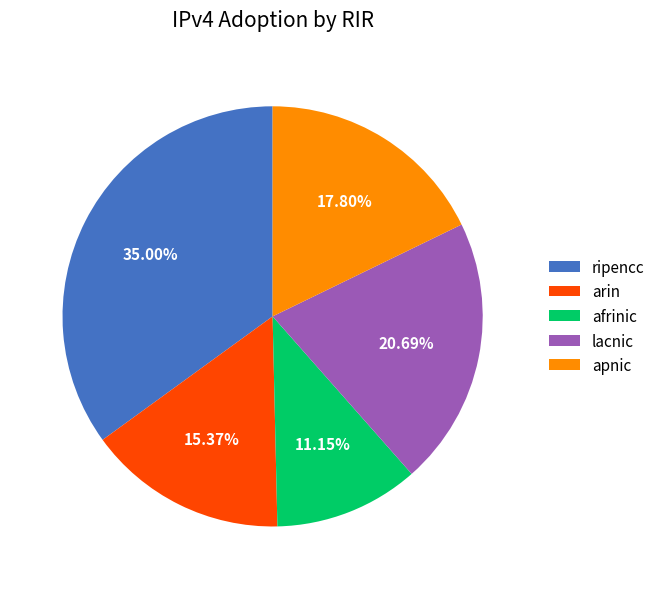

How many slices are in this pie chart?

5